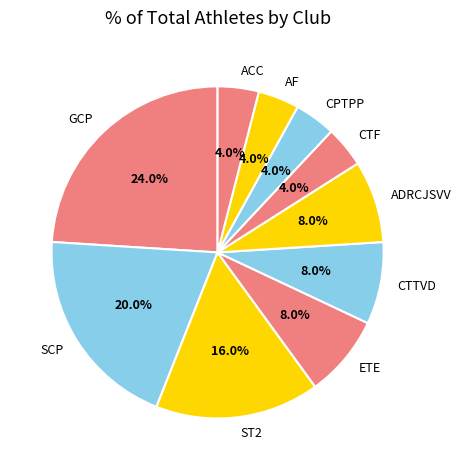

How much of the chart is everything except ADRCJSVV?

92.0%